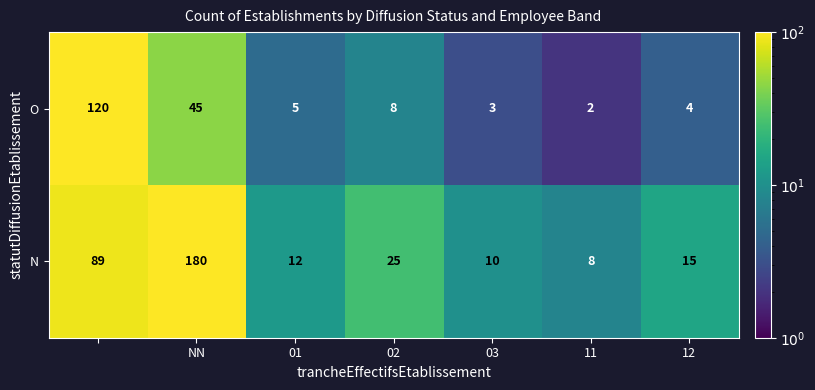

Which series has the widest spread of values?

N